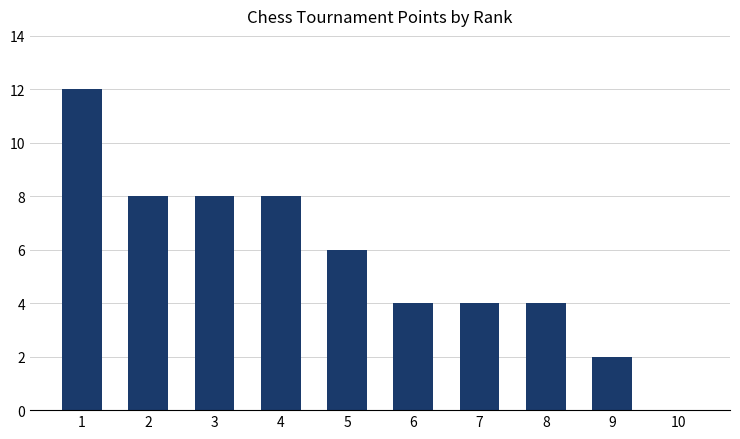

What is the approximate value at 3?

8